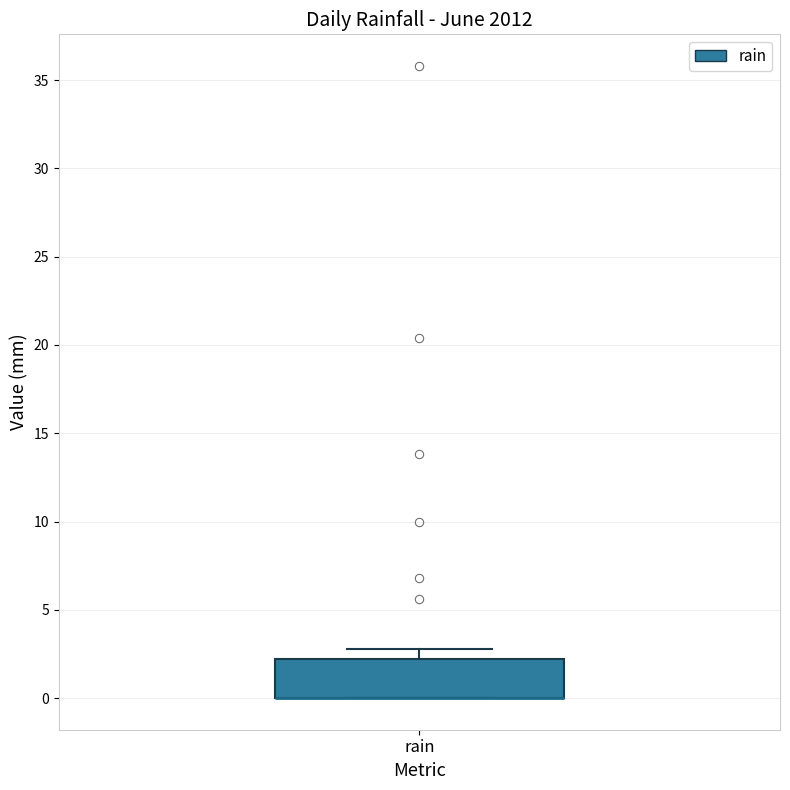

Read this box plot against the y-axis: the position of the median line, the range covered by the box, and the ends of both whiskers. The values are not printed on the chart, so give them approximately, as read against the axis.

median 0 (drawn on the box's lower edge), box 0 to 2, whiskers 0 to 3